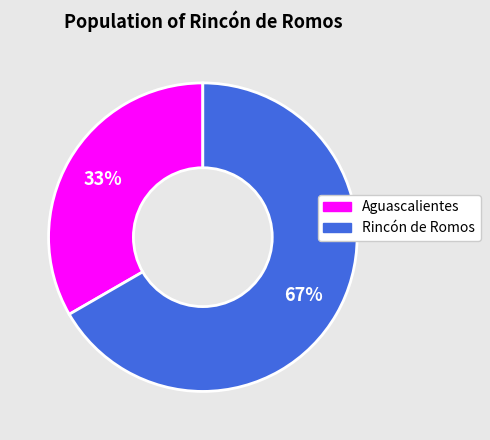

To the nearest percent, what percentage of the pie is Aguascalientes?

33%